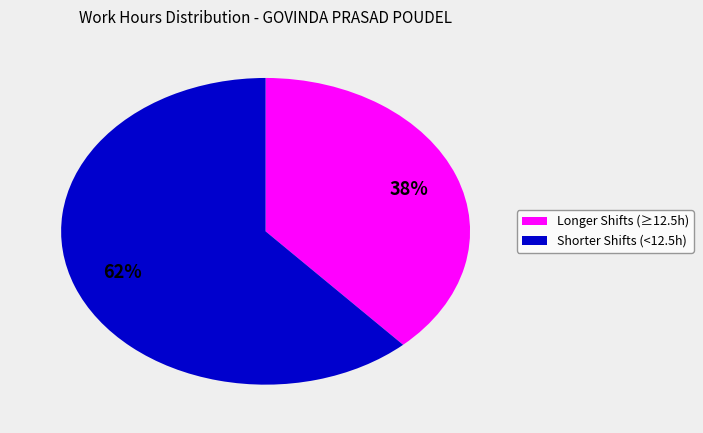

Is there a majority slice in this chart?

Yes